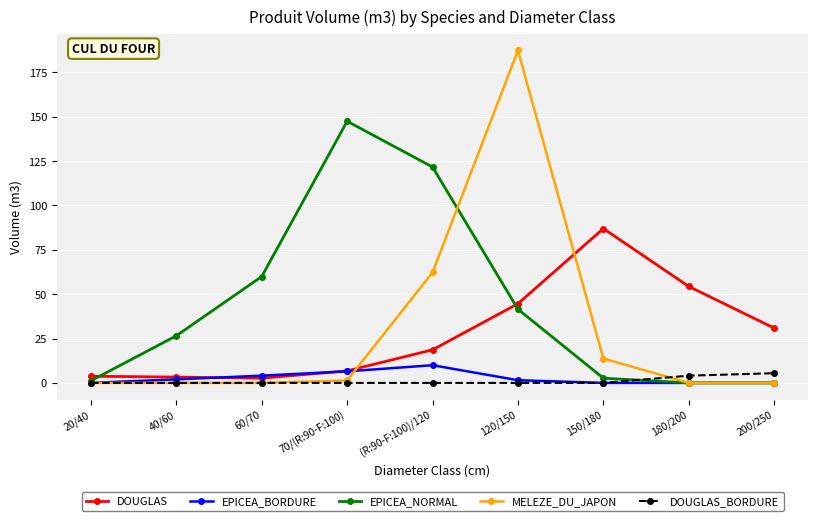

What is the label of the 2nd point from the left?

40/60